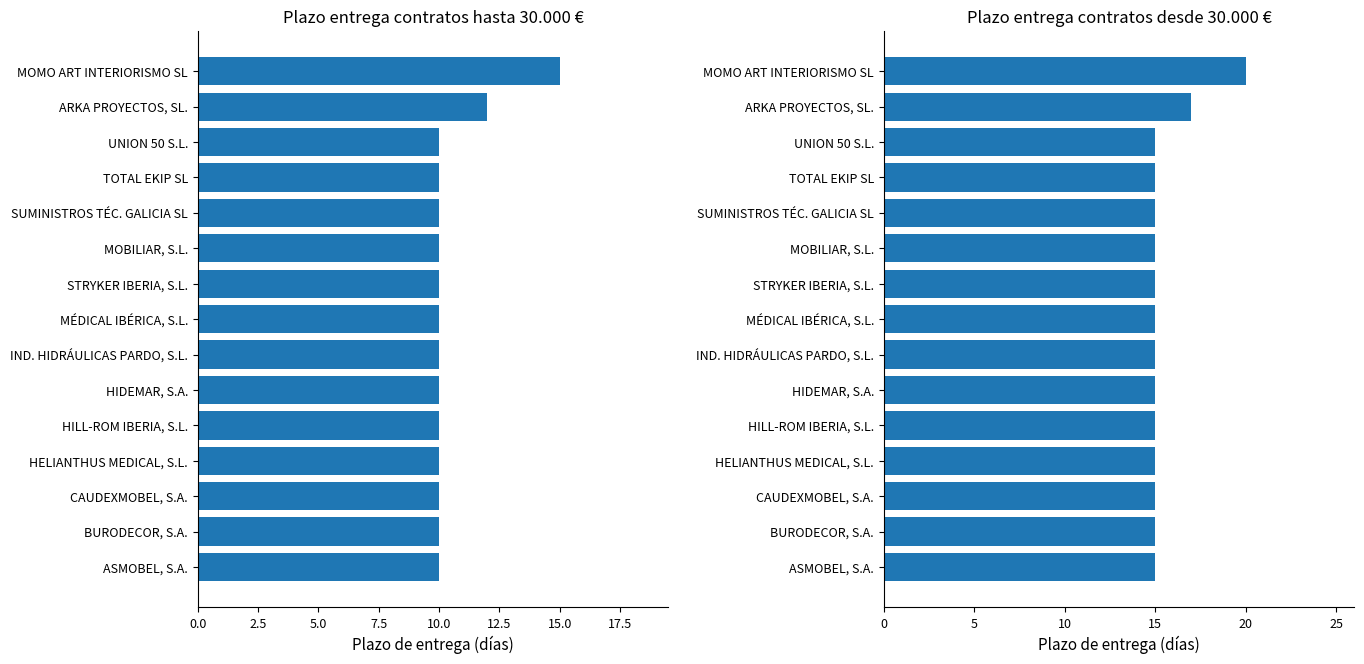

How many bars are there in each group?

2